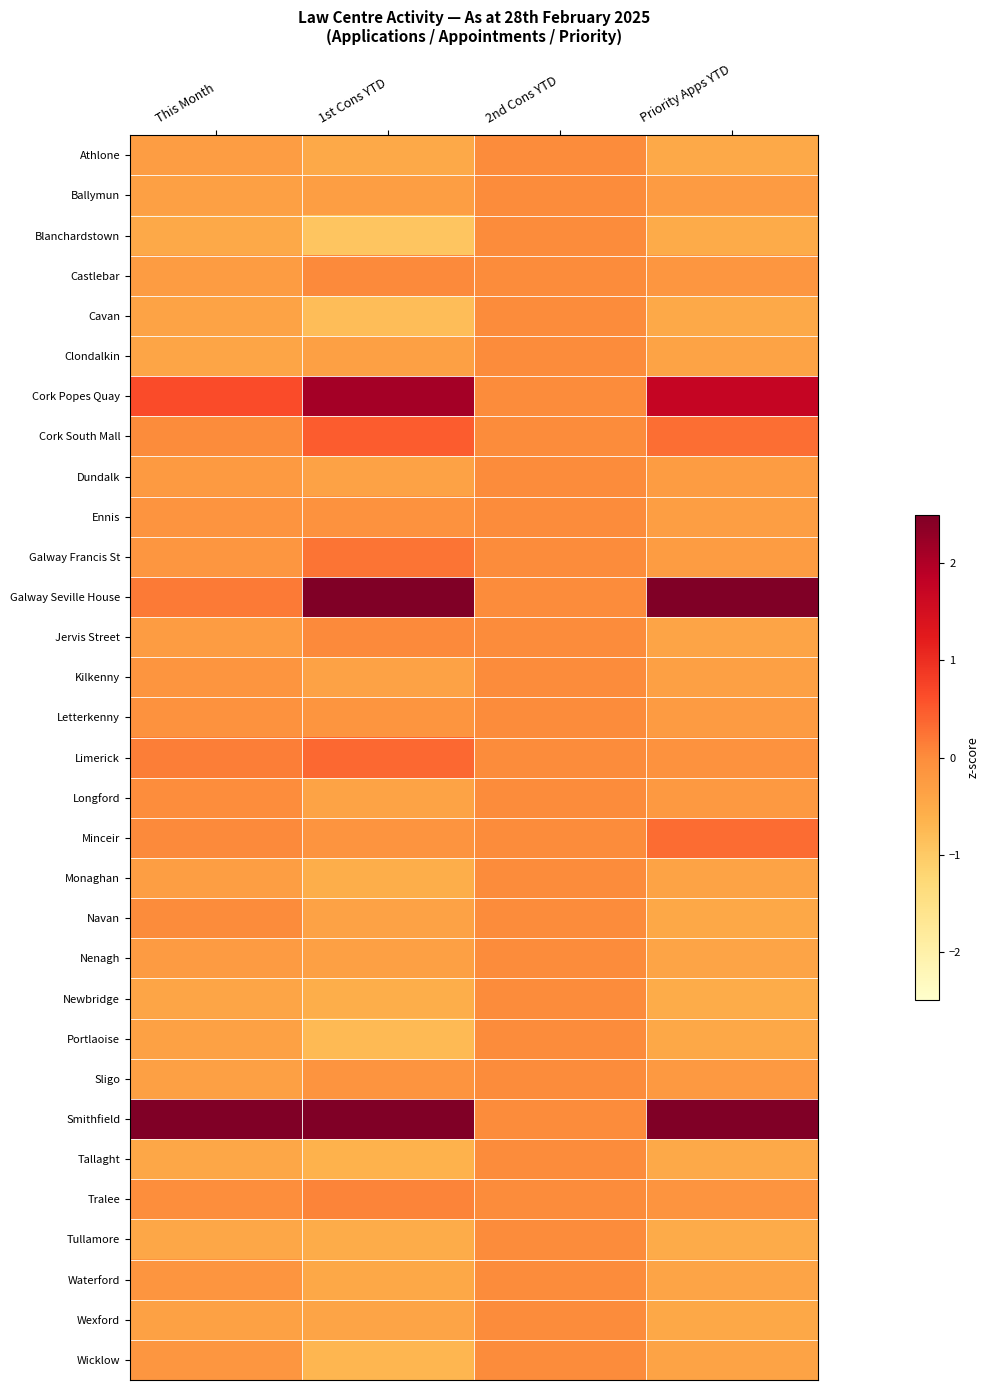

Reading right to left, extract all data points from this chart.

Athlone: Priority Apps YTD=-0.5	2nd Cons YTD=0.0	1st Cons YTD=-0.5	This Month=-0.3
Ballymun: Priority Apps YTD=-0.2	2nd Cons YTD=0.0	1st Cons YTD=-0.3	This Month=-0.3
Blanchardstown: Priority Apps YTD=-0.5	2nd Cons YTD=0.0	1st Cons YTD=-0.9	This Month=-0.5
Castlebar: Priority Apps YTD=-0.2	2nd Cons YTD=0.0	1st Cons YTD=0.0	This Month=-0.3
Cavan: Priority Apps YTD=-0.5	2nd Cons YTD=0.0	1st Cons YTD=-0.8	This Month=-0.4
Clondalkin: Priority Apps YTD=-0.4	2nd Cons YTD=0.0	1st Cons YTD=-0.3	This Month=-0.4
Cork Popes Quay: Priority Apps YTD=1.7	2nd Cons YTD=0.0	1st Cons YTD=2.1	This Month=0.7
Cork South Mall: Priority Apps YTD=0.3	2nd Cons YTD=0.0	1st Cons YTD=0.5	This Month=0.0
Dundalk: Priority Apps YTD=-0.3	2nd Cons YTD=0.0	1st Cons YTD=-0.4	This Month=-0.2
Ennis: Priority Apps YTD=-0.3	2nd Cons YTD=0.0	1st Cons YTD=-0.1	This Month=-0.1
Galway Francis St: Priority Apps YTD=-0.3	2nd Cons YTD=0.0	1st Cons YTD=0.2	This Month=-0.2
Galway Seville House: Priority Apps YTD=4.1	2nd Cons YTD=0.0	1st Cons YTD=3.7	This Month=0.2
Jervis Street: Priority Apps YTD=-0.4	2nd Cons YTD=0.0	1st Cons YTD=0.0	This Month=-0.3
Kilkenny: Priority Apps YTD=-0.3	2nd Cons YTD=0.0	1st Cons YTD=-0.4	This Month=-0.2
Letterkenny: Priority Apps YTD=-0.2	2nd Cons YTD=0.0	1st Cons YTD=-0.1	This Month=-0.1
Limerick: Priority Apps YTD=-0.1	2nd Cons YTD=0.0	1st Cons YTD=0.4	This Month=0.2
Longford: Priority Apps YTD=-0.2	2nd Cons YTD=0.0	1st Cons YTD=-0.4	This Month=-0.0
Minceir: Priority Apps YTD=0.3	2nd Cons YTD=0.0	1st Cons YTD=-0.1	This Month=0.0
Monaghan: Priority Apps YTD=-0.4	2nd Cons YTD=0.0	1st Cons YTD=-0.6	This Month=-0.3
Navan: Priority Apps YTD=-0.5	2nd Cons YTD=0.0	1st Cons YTD=-0.4	This Month=0.0
Nenagh: Priority Apps YTD=-0.4	2nd Cons YTD=0.0	1st Cons YTD=-0.3	This Month=-0.2
Newbridge: Priority Apps YTD=-0.5	2nd Cons YTD=0.0	1st Cons YTD=-0.6	This Month=-0.4
Portlaoise: Priority Apps YTD=-0.5	2nd Cons YTD=0.0	1st Cons YTD=-0.7	This Month=-0.3
Sligo: Priority Apps YTD=-0.2	2nd Cons YTD=0.0	1st Cons YTD=-0.1	This Month=-0.3
Smithfield: Priority Apps YTD=2.7	2nd Cons YTD=0.0	1st Cons YTD=2.7	This Month=5.3
Tallaght: Priority Apps YTD=-0.5	2nd Cons YTD=0.0	1st Cons YTD=-0.6	This Month=-0.4
Tralee: Priority Apps YTD=-0.1	2nd Cons YTD=0.0	1st Cons YTD=0.1	This Month=-0.0
Tullamore: Priority Apps YTD=-0.5	2nd Cons YTD=0.0	1st Cons YTD=-0.5	This Month=-0.4
Waterford: Priority Apps YTD=-0.4	2nd Cons YTD=0.0	1st Cons YTD=-0.5	This Month=-0.2
Wexford: Priority Apps YTD=-0.5	2nd Cons YTD=0.0	1st Cons YTD=-0.4	This Month=-0.3
Wicklow: Priority Apps YTD=-0.4	2nd Cons YTD=0.0	1st Cons YTD=-0.7	This Month=-0.2